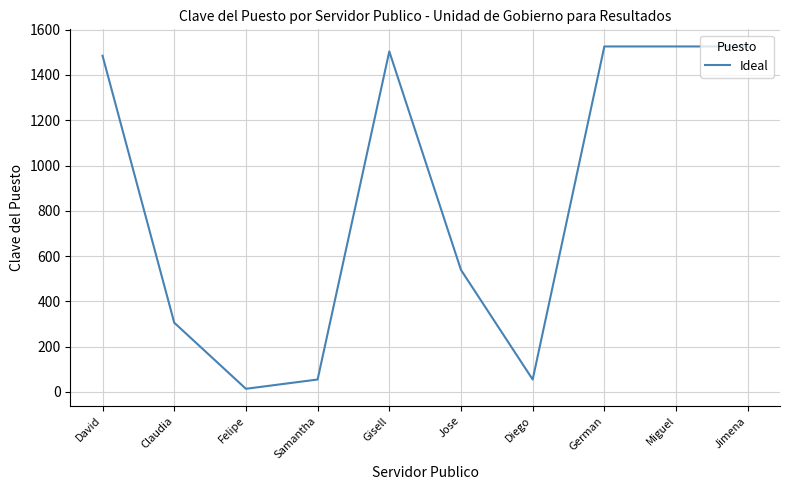

True or false: the data has more than 0 interior local peaks.

True